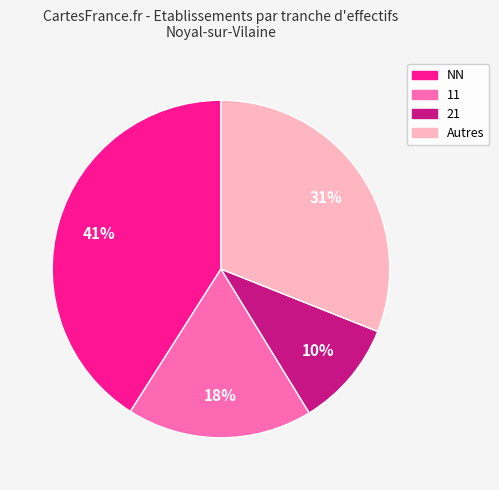

Is there any slice that represents more than half of the pie?

No